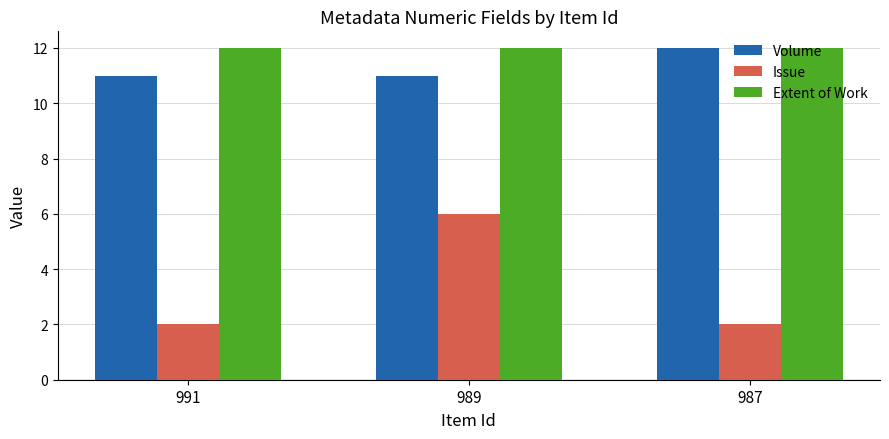

At which category is the sum across all series the highest?

989